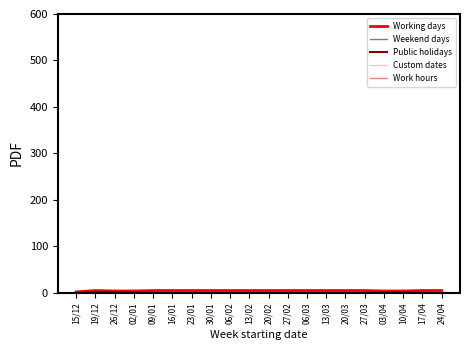

What is the value of the Weekend days point at the 10th from the left?

2